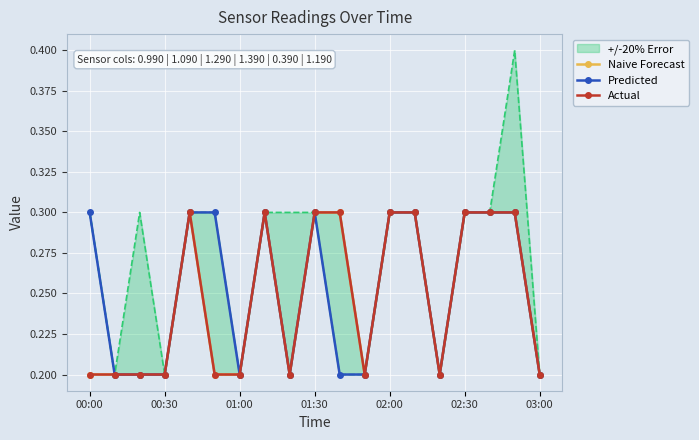

Which series changed the most between 12 and 13?

Naive Forecast